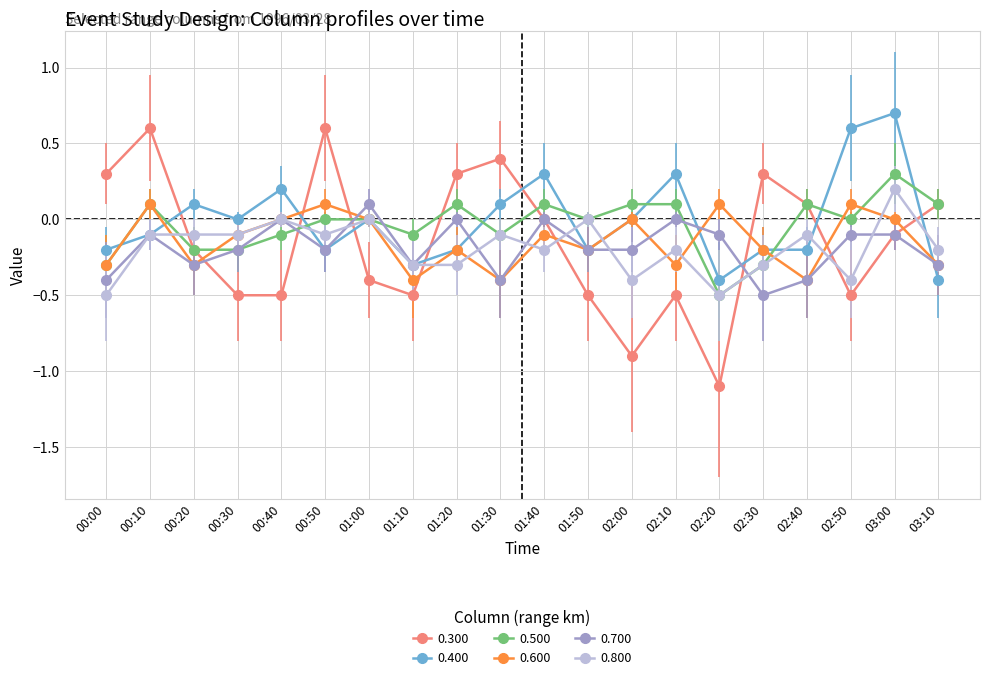

The value of 0.700 at 02:40 is -0.4. True or false?

True